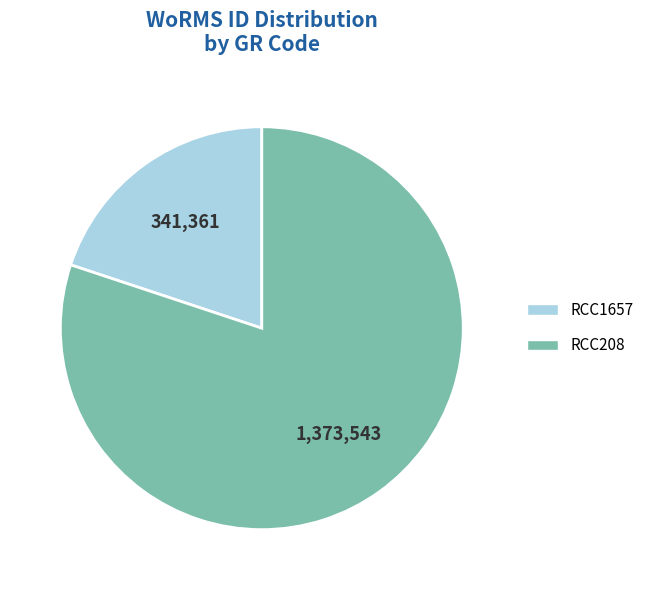

Which category has the biggest portion of the pie?

RCC208